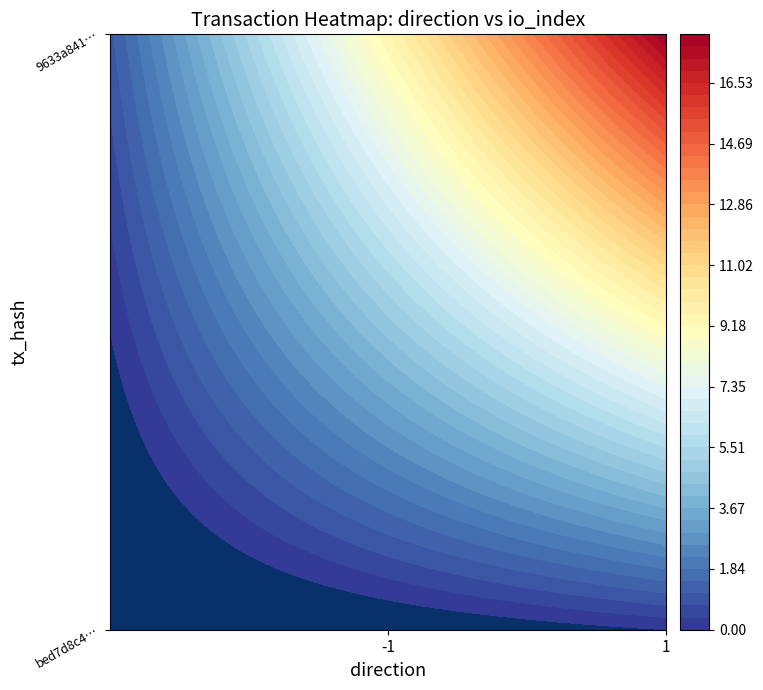

List the labels in order of bed7d8c4a3a55da3d9a2d7b5796890fef20bb57 value, largest first.

1, -1